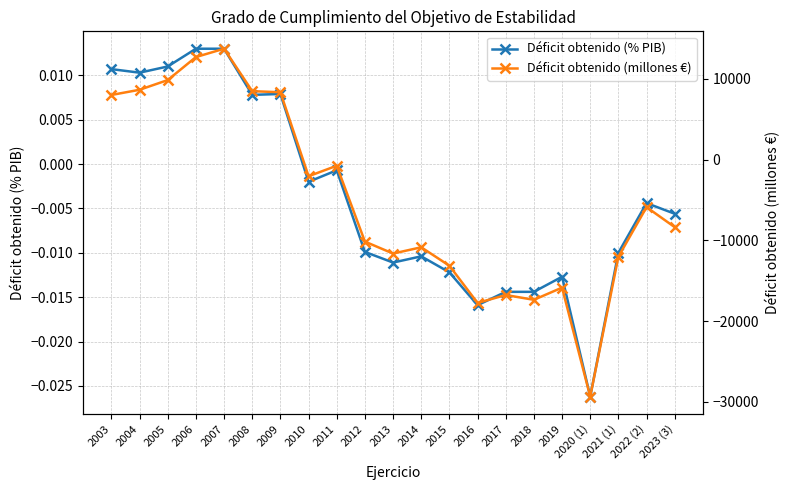

How many intersections are there between Déficit obtenido (millones €) and Déficit obtenido (% PIB)?

1